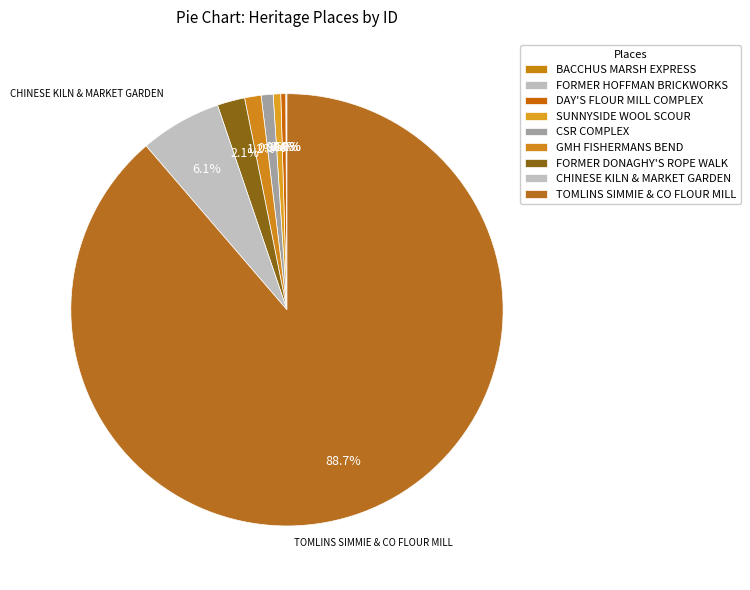

What percentage is NOT represented by FORMER DONAGHY'S ROPE WALK?

97.9%